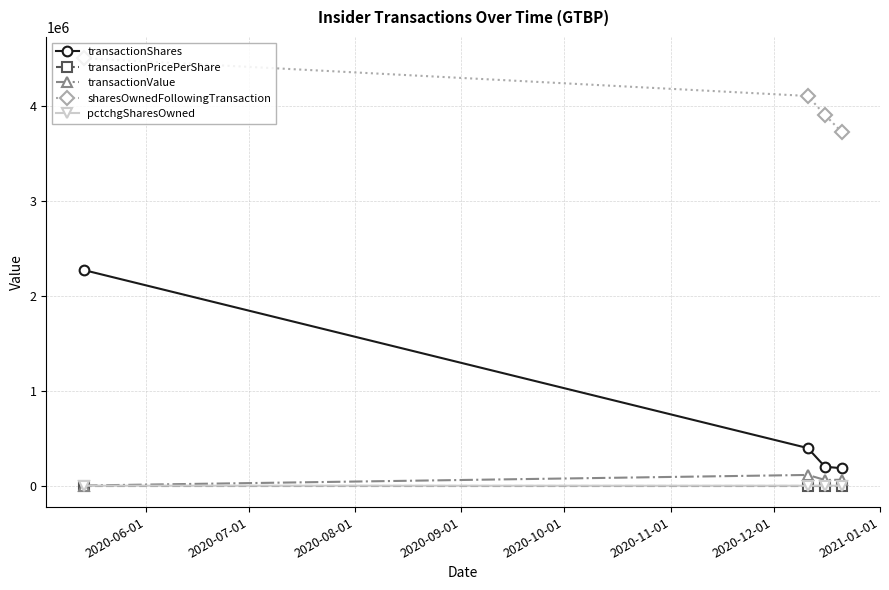

What is the highest value of the sharesOwnedFollowingTransaction series?

4500000.0